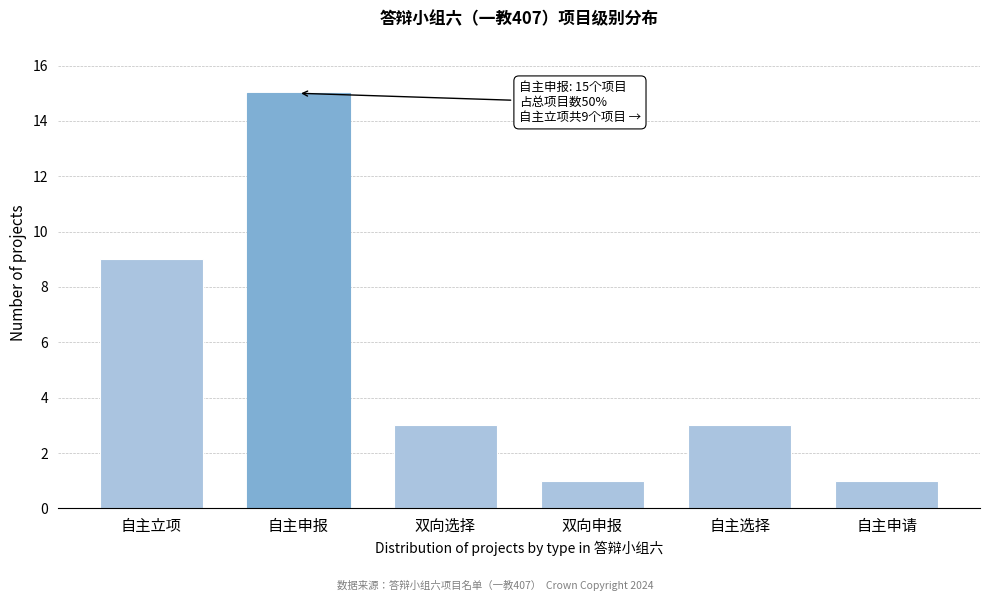

Reading right to left, extract all data points from this chart.

自主申请=1	自主选择=3	双向申报=1	双向选择=3	自主申报=15	自主立项=9